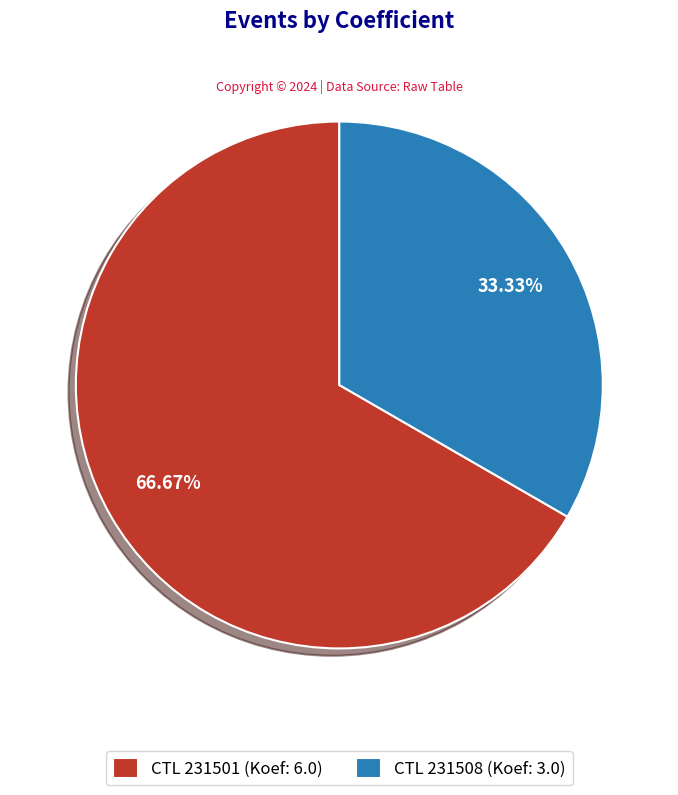

Rank the categories by value from lowest to highest.

CTL 231508 (Koef: 3.0), CTL 231501 (Koef: 6.0)